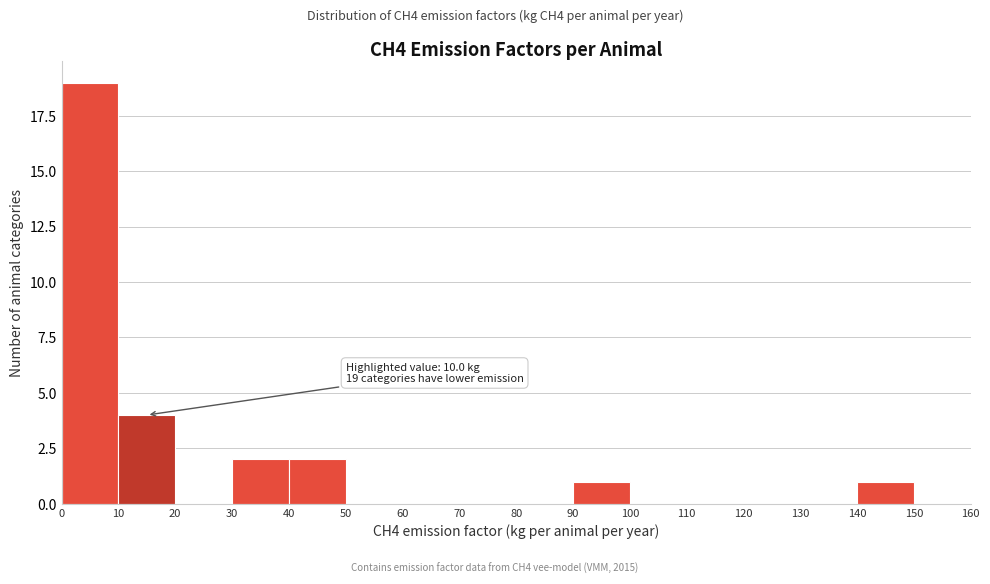

Over which range of the x-axis is the bar tallest?

0 to 10